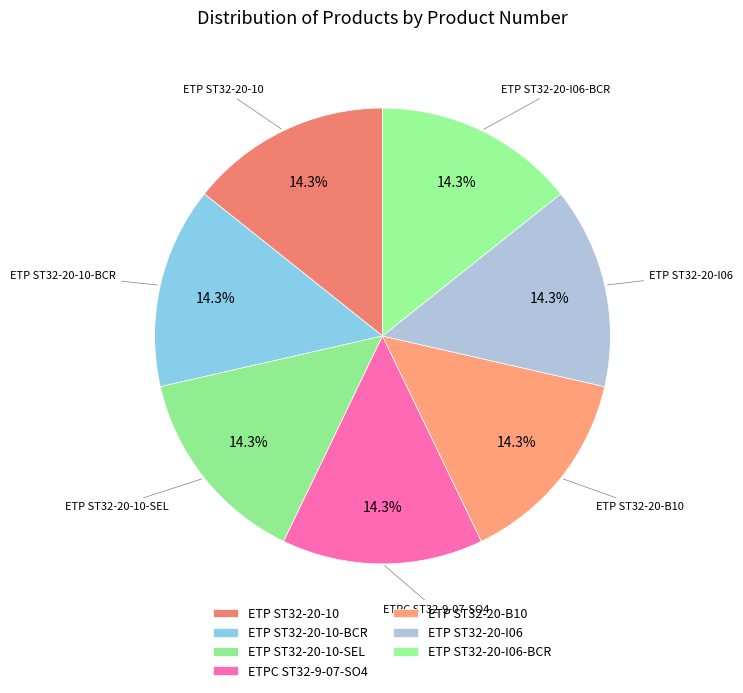

Count the number of slices in the pie.

7